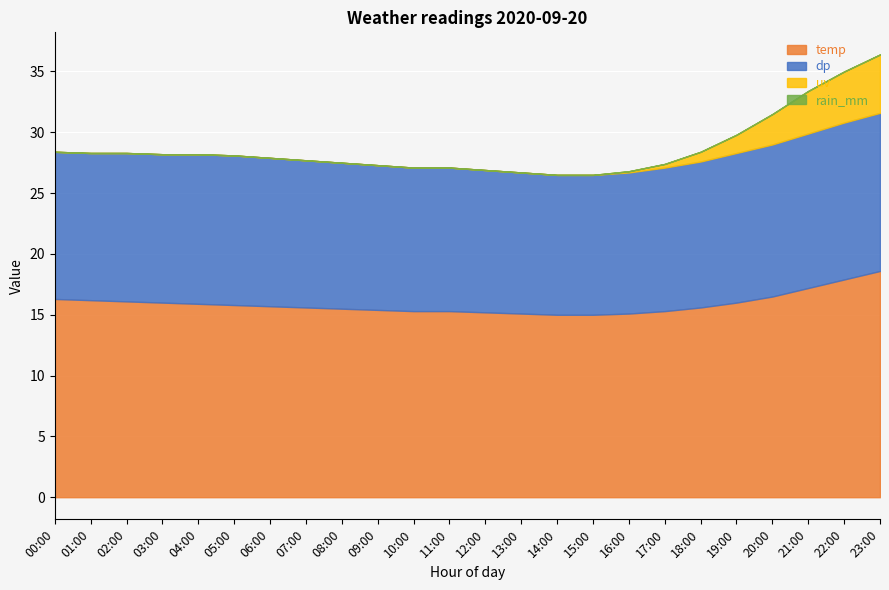

True or false: temp has a value of 16.2 at 01:00.

True